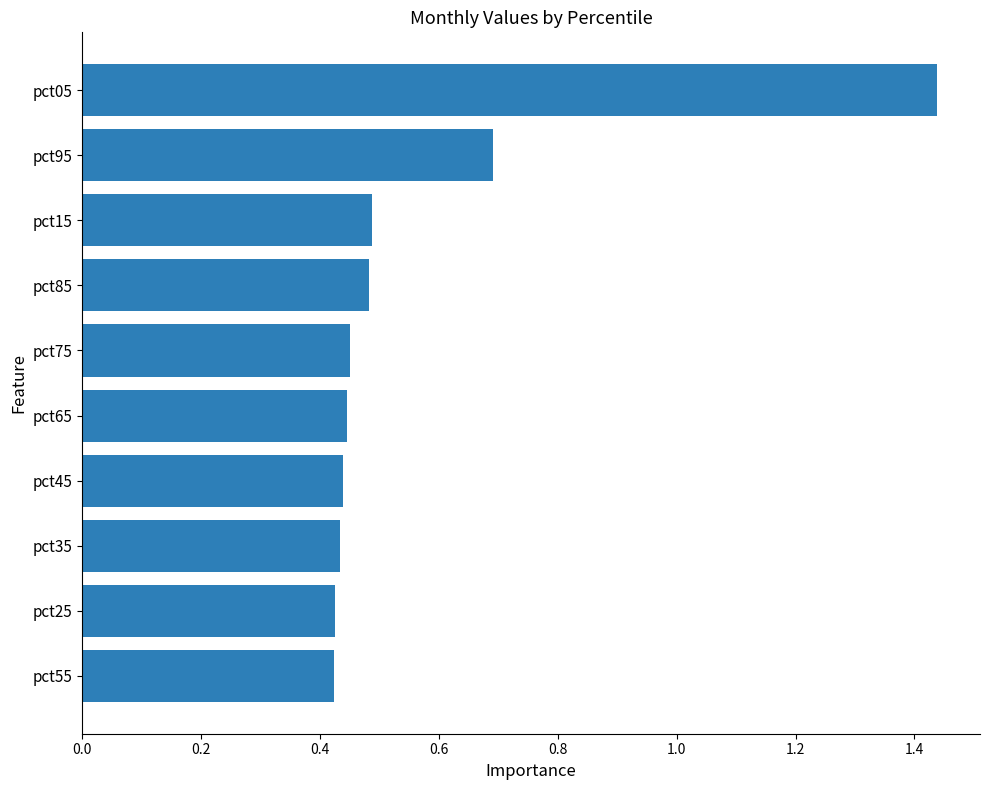

Is it true that the value at pct75 is 0.7?

False